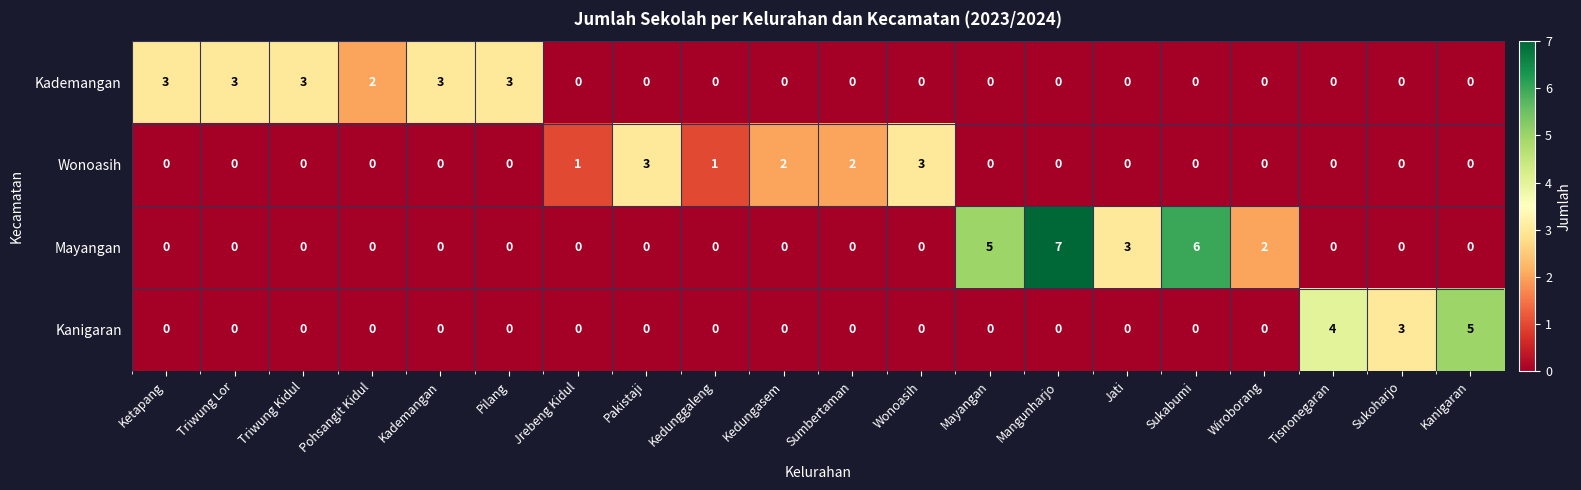

Which series has the widest spread of values?

Mayangan